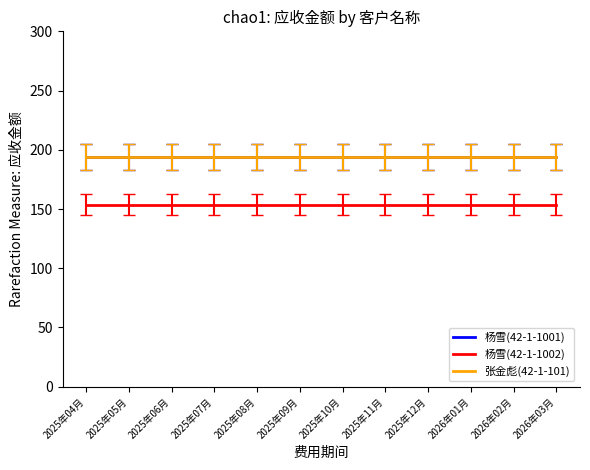

Where is 杨雪(42-1-1002) nearest to the value 153?

2025年04月